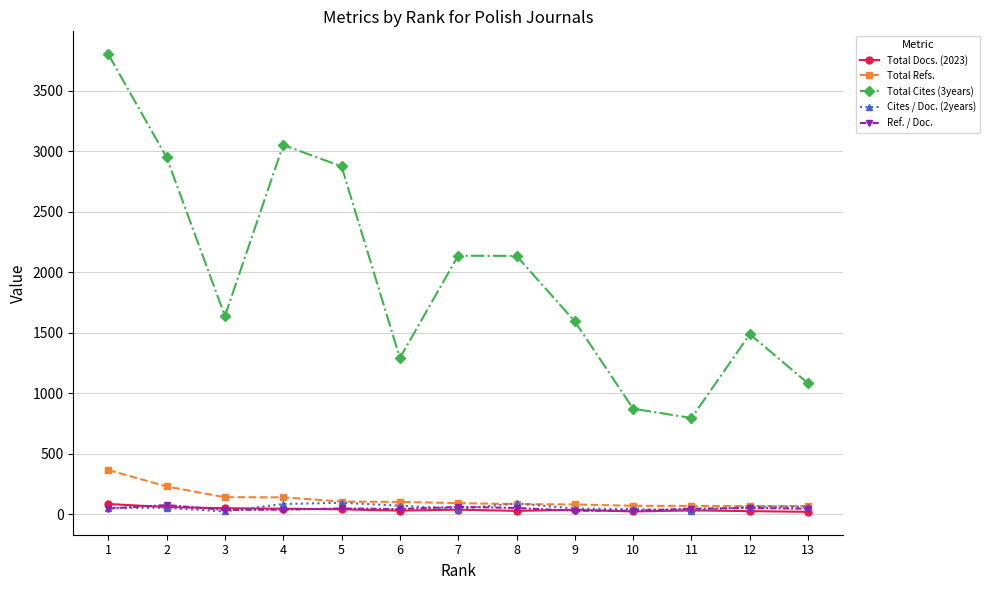

What is the minimum value for Ref. / Doc.?

27